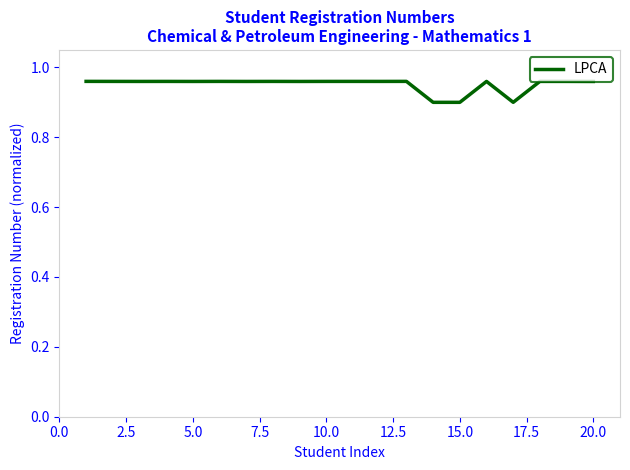

What is the minimum value shown in the chart?

0.9